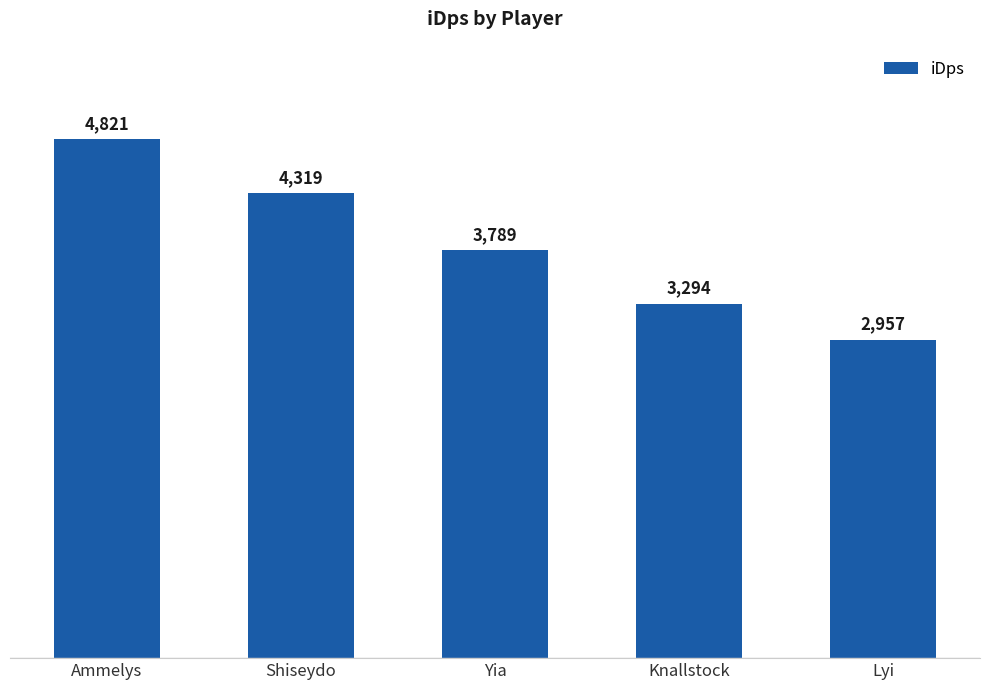

Count the number of categories in the chart.

5